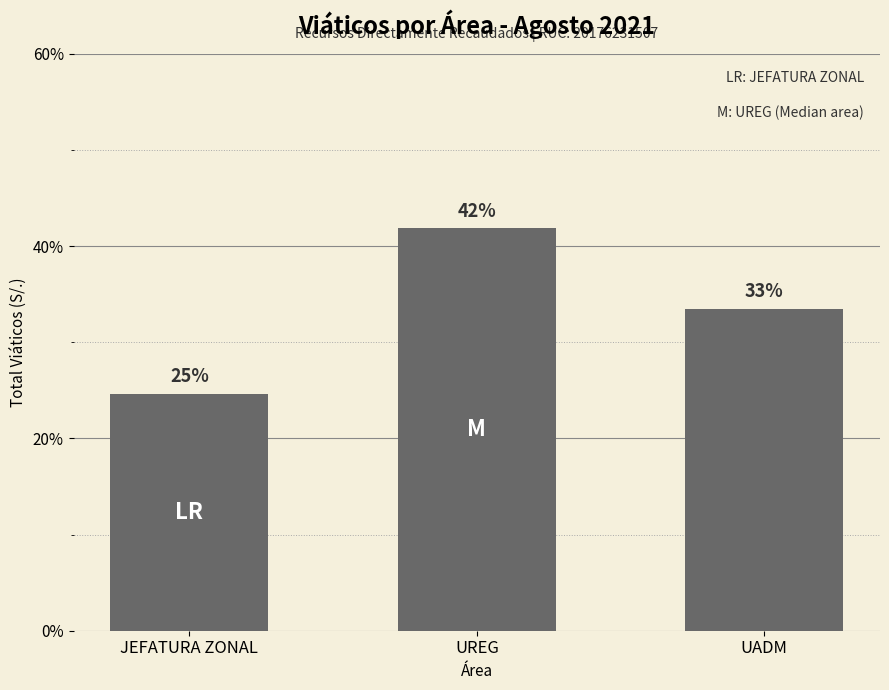

Are the bars horizontal?

No